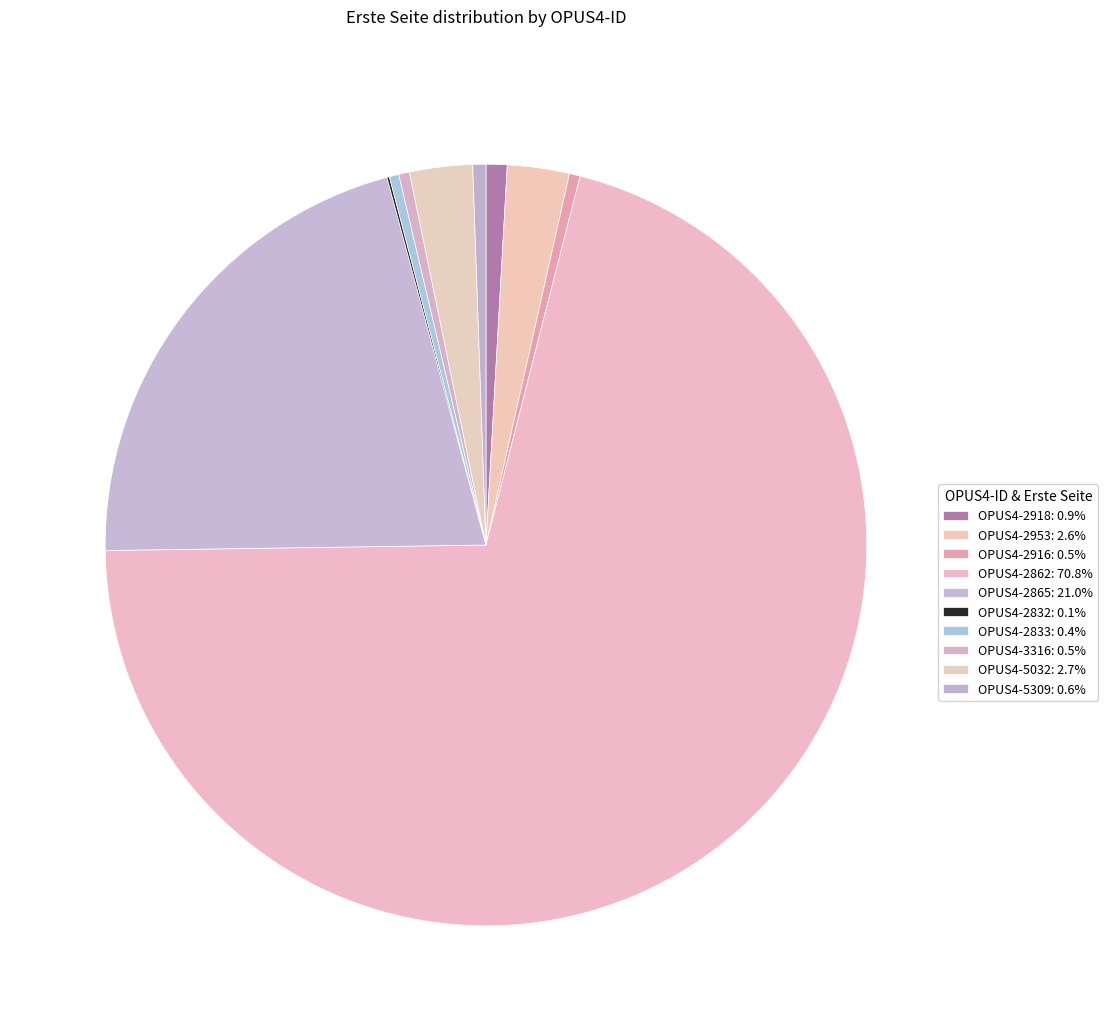

Is it true that OPUS4-2833 is 12% of the pie?

False